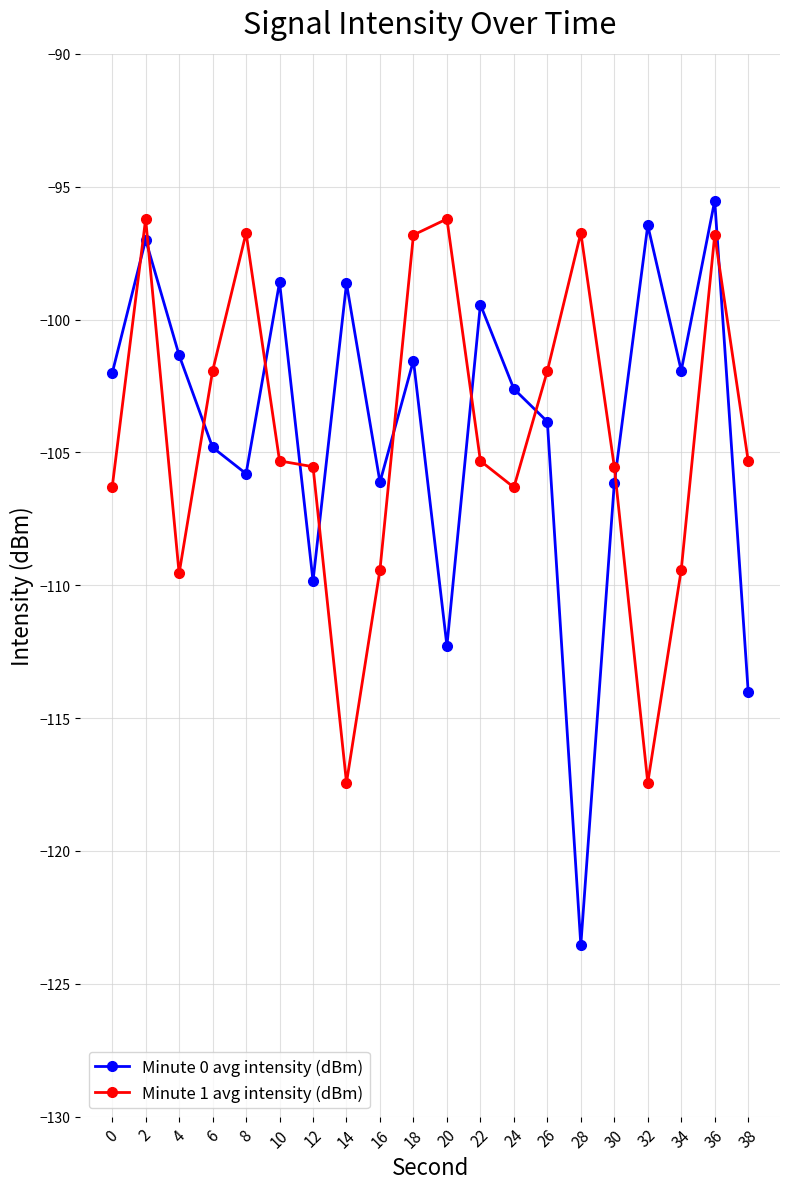

At which category does Minute 1 avg intensity (dBm) reach its first local valley?

4